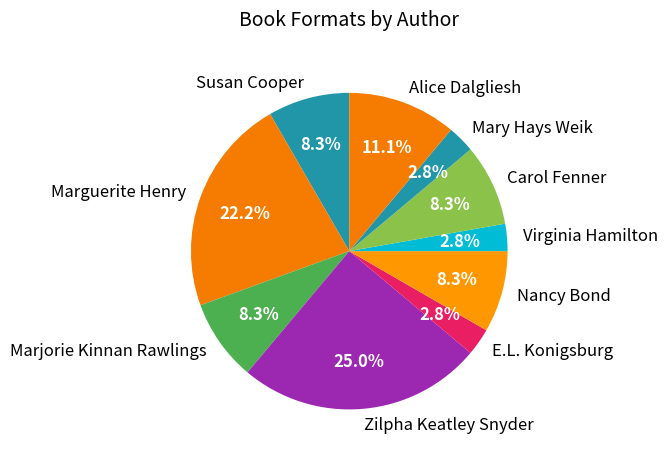

Is there any slice that represents more than half of the pie?

No